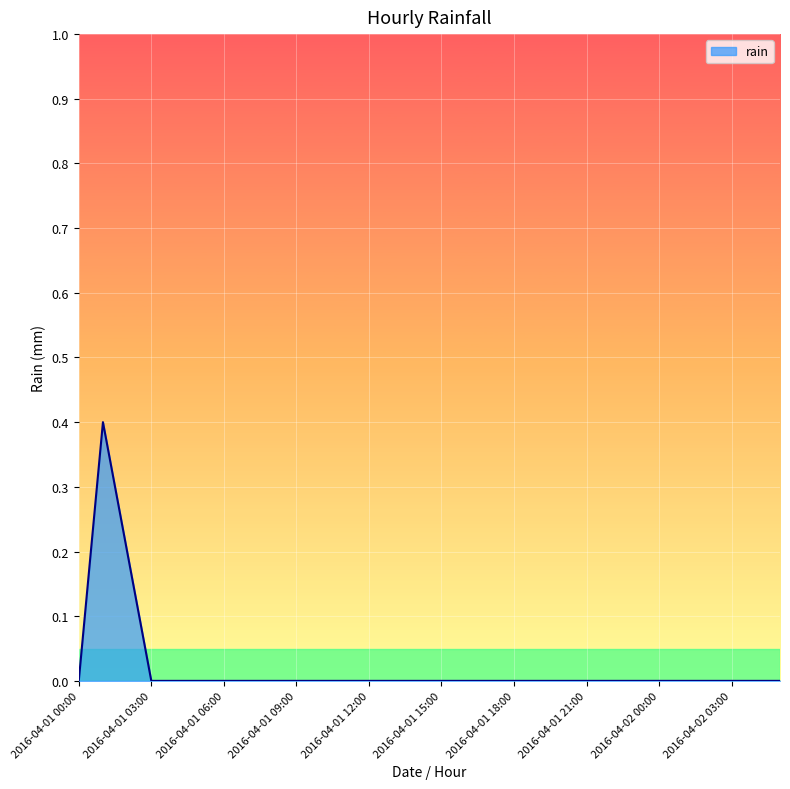

What is the maximum value shown in the chart?

0.4